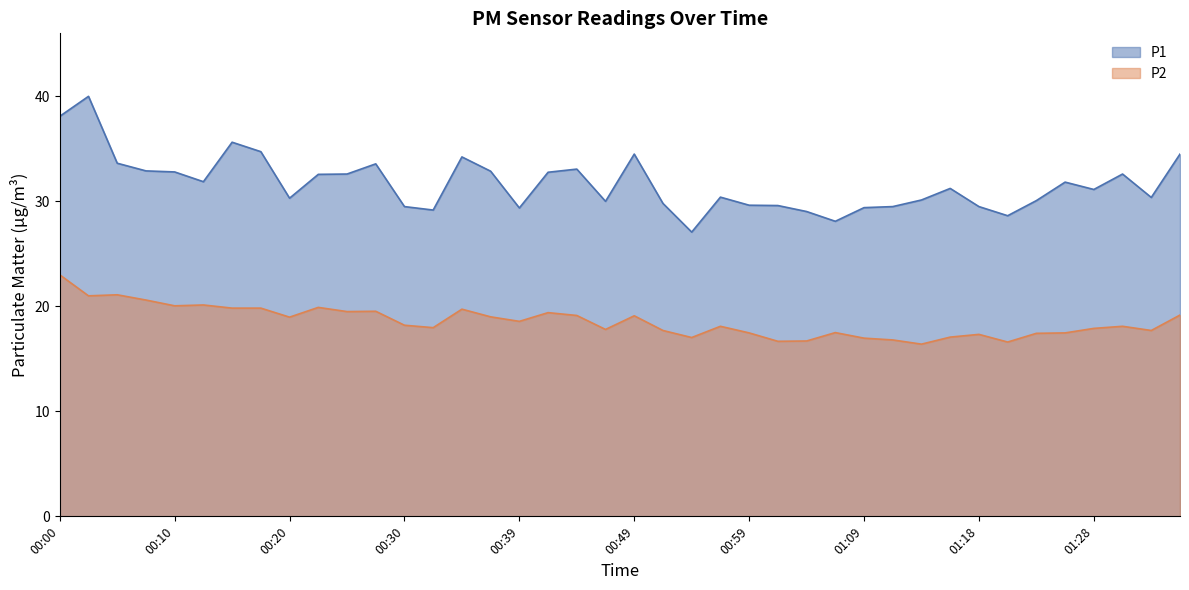

At which label is P1 closest to 33?

00:44